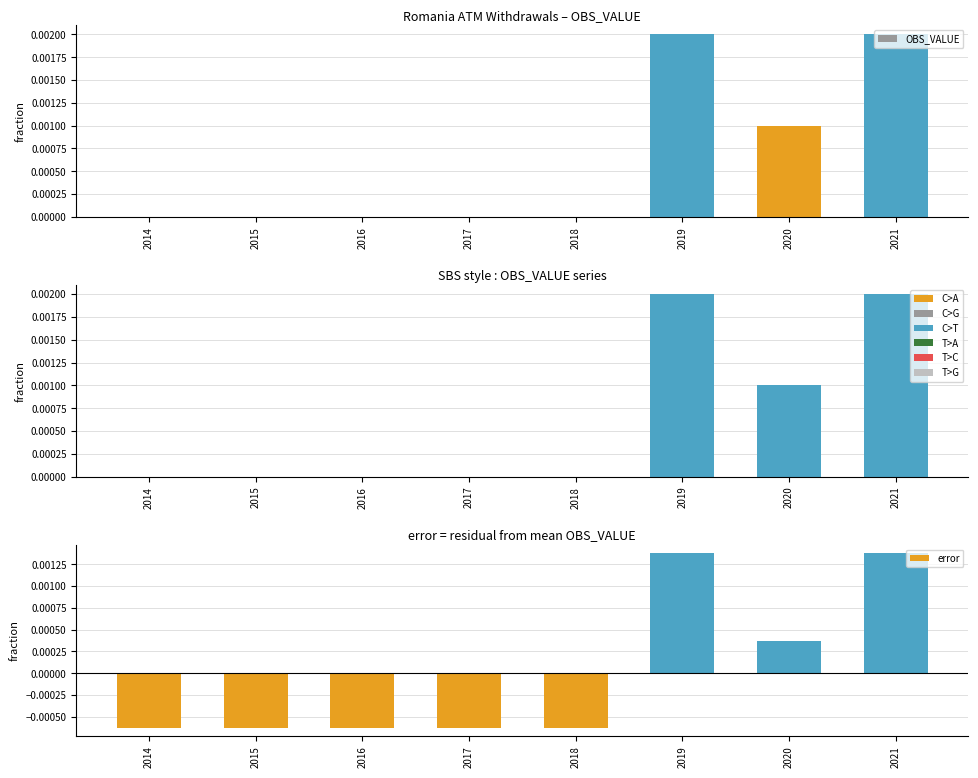

Is it true that error equals 0.0 at 2021?

True